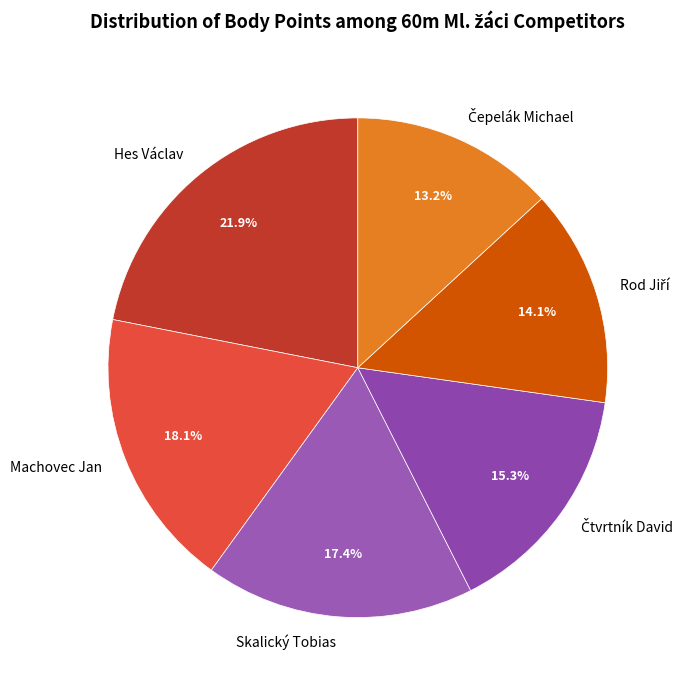

Approximately how many times larger is the value at Machovec Jan compared to Skalický Tobias?

1.0